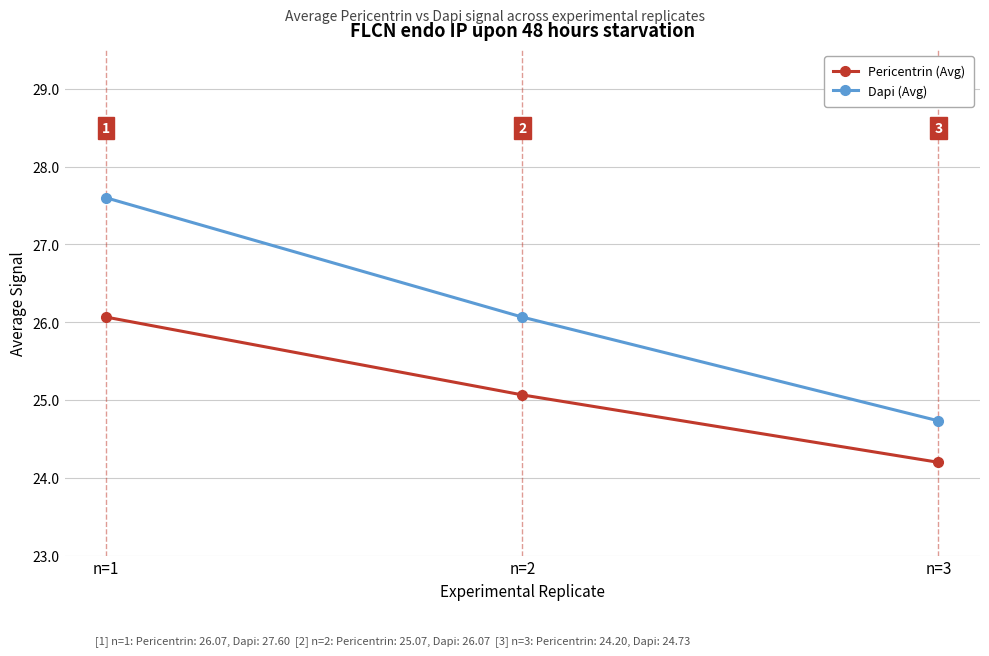

How many lines are shown in the chart?

2